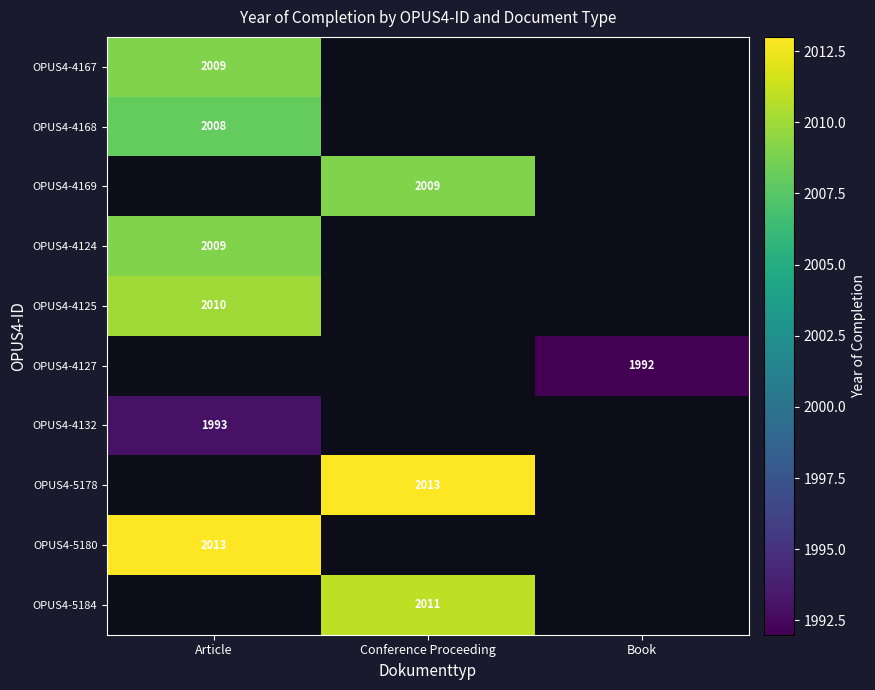

The OPUS4-4169 series shows 3241 at Conference Proceeding. True or false?

False